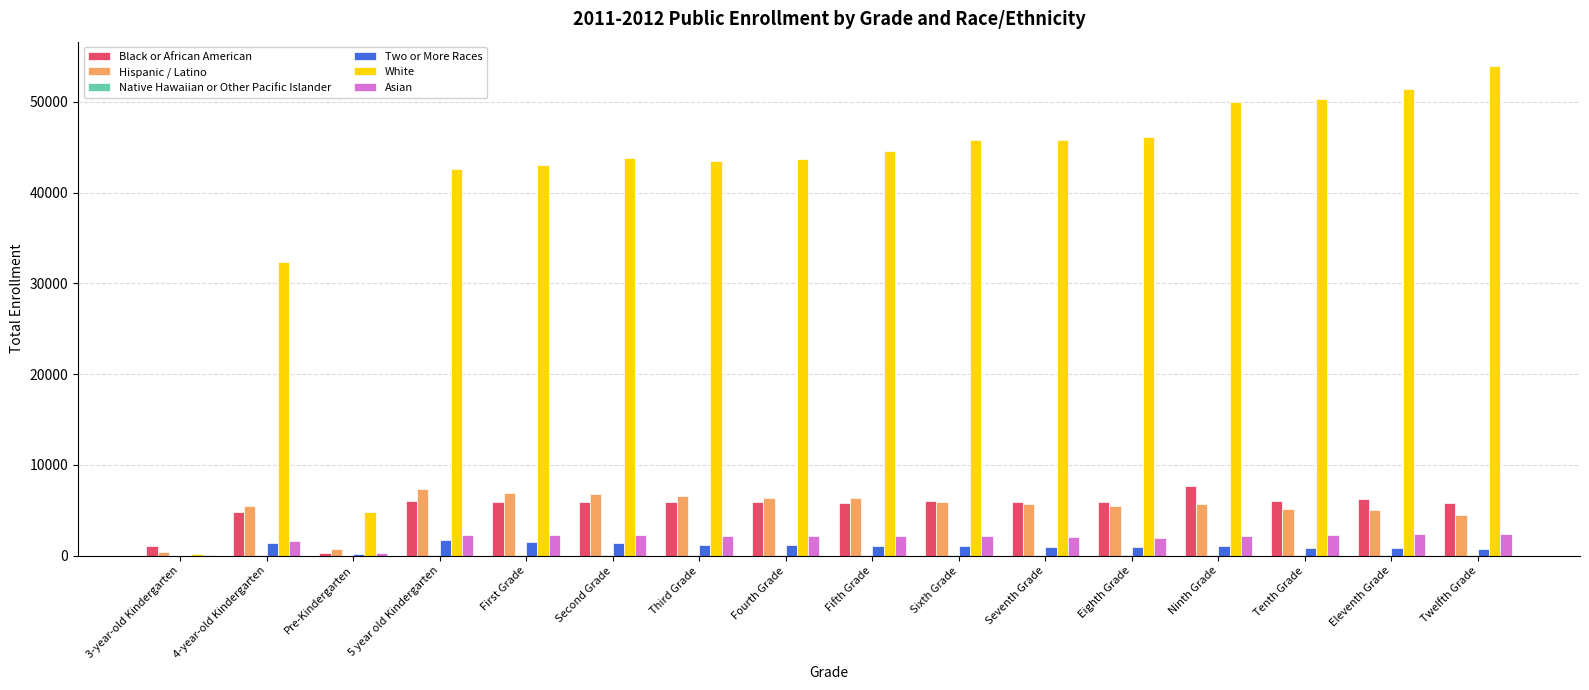

At which label is Hispanic / Latino closest to 3881?

Twelfth Grade